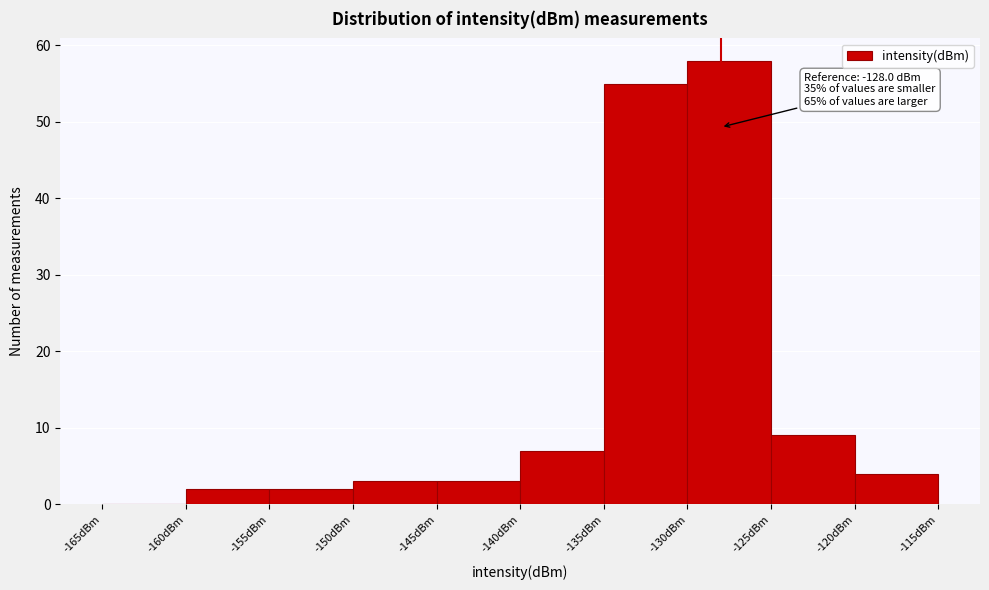

Which range on the x-axis has the tallest bar?

-130 to -125